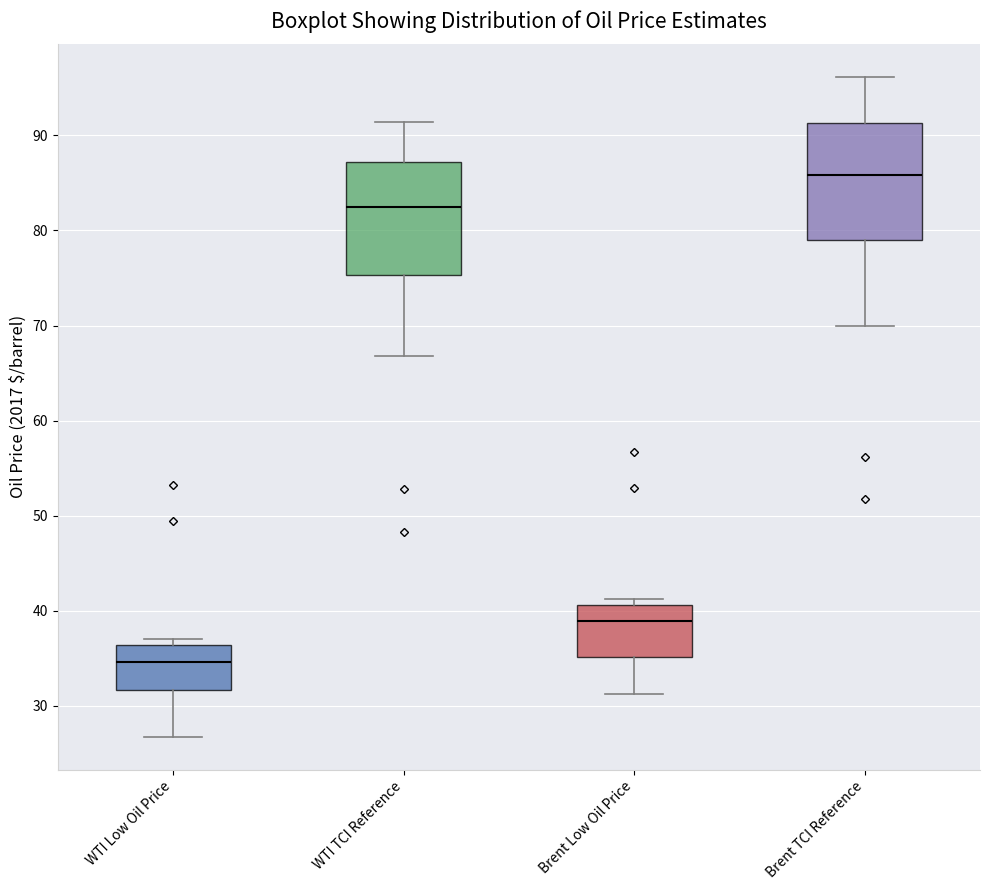

Where does the median line of the box for Brent TCI Reference sit on the y-axis? The values are not printed on the chart, so give them approximately, as read against the axis.

86